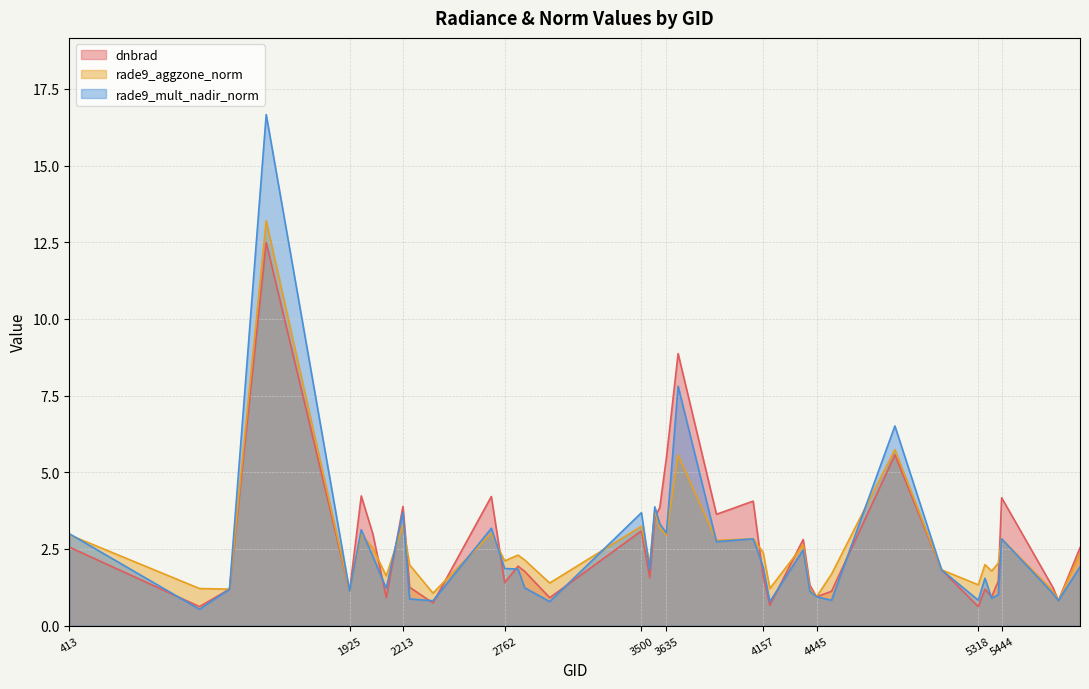

How many intersections are there between rade9_mult_nadir_norm and rade9_aggzone_norm?

19